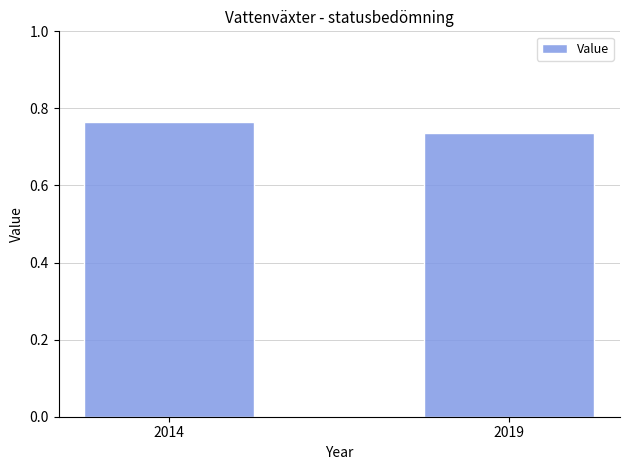

Count the values in the range 0 to 1.

2